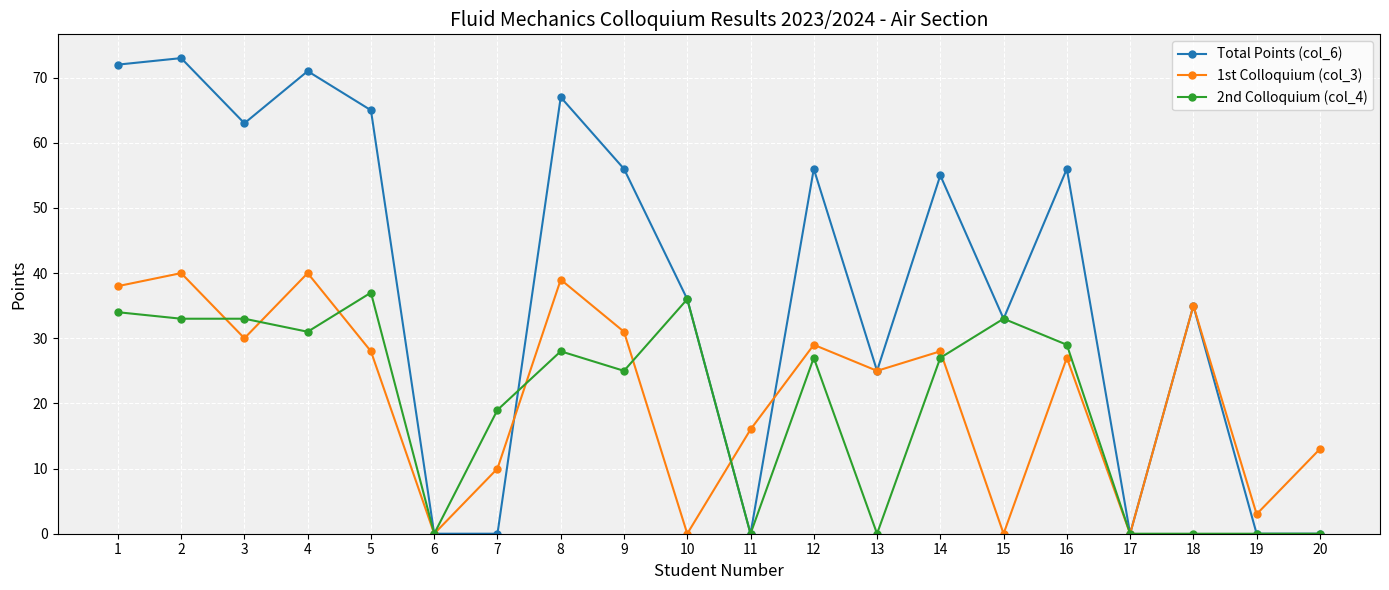

Reading left to right, extract all data points from this chart.

Total Points (col_6): 72	73	63	71	65	0	0	67	56	36	0	56	25	55	33	56	0	35	0	0
1st Colloquium (col_3): 38	40	30	40	28	0	10	39	31	0	16	29	25	28	0	27	0	35	3	13
2nd Colloquium (col_4): 34	33	33	31	37	0	19	28	25	36	0	27	0	27	33	29	0	0	0	0